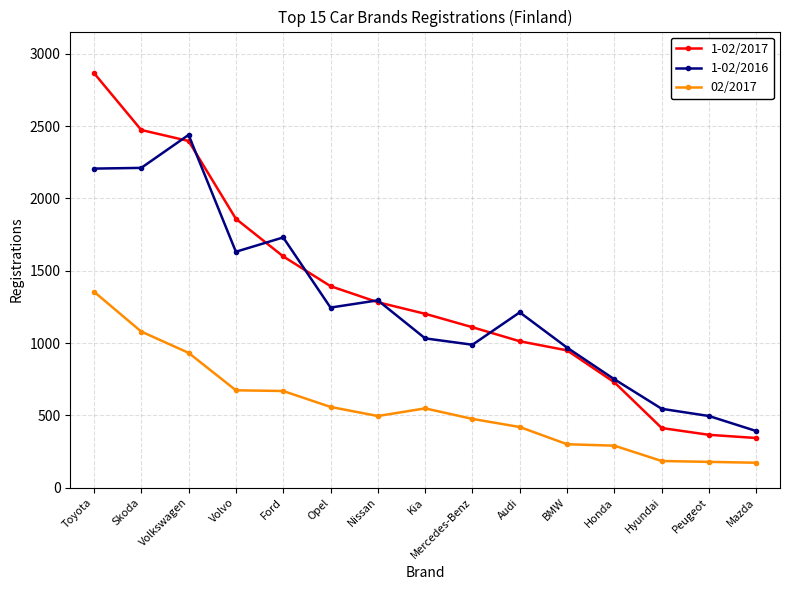

What is the total value across all series at Skoda?

5763